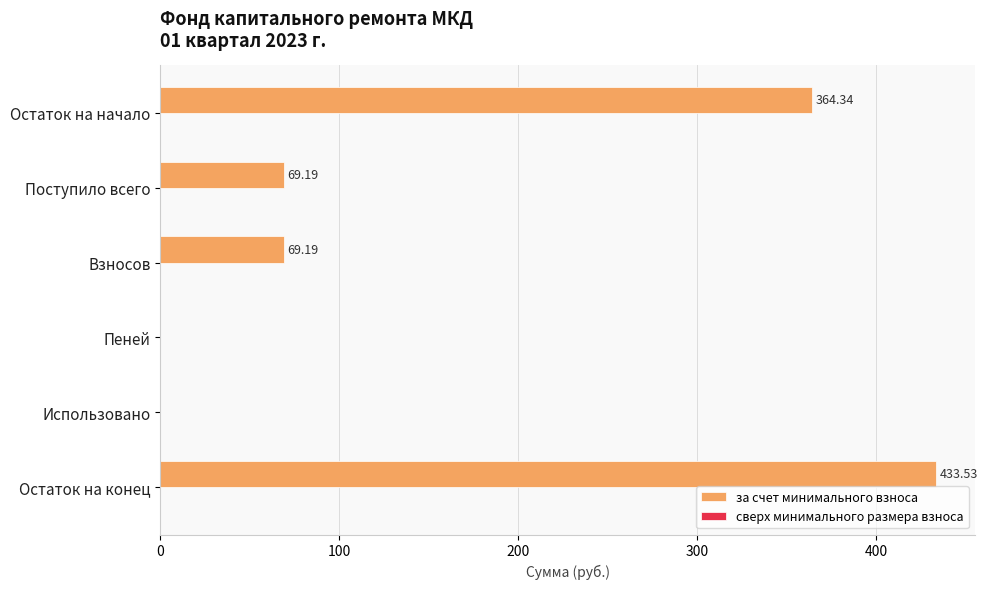

Which has a higher value, Остаток на конец or Остаток на начало?

Остаток на конец